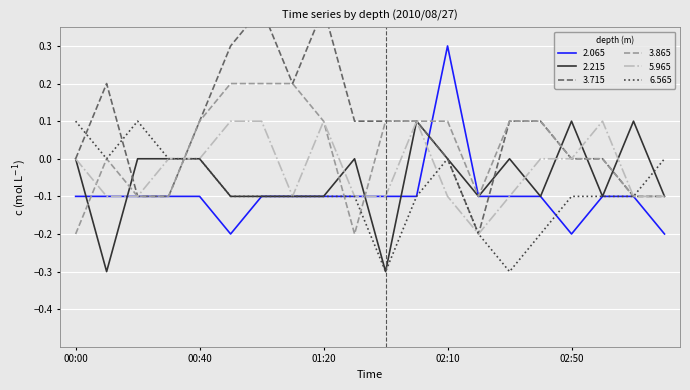

How many values in   2.215 are above zero?

3